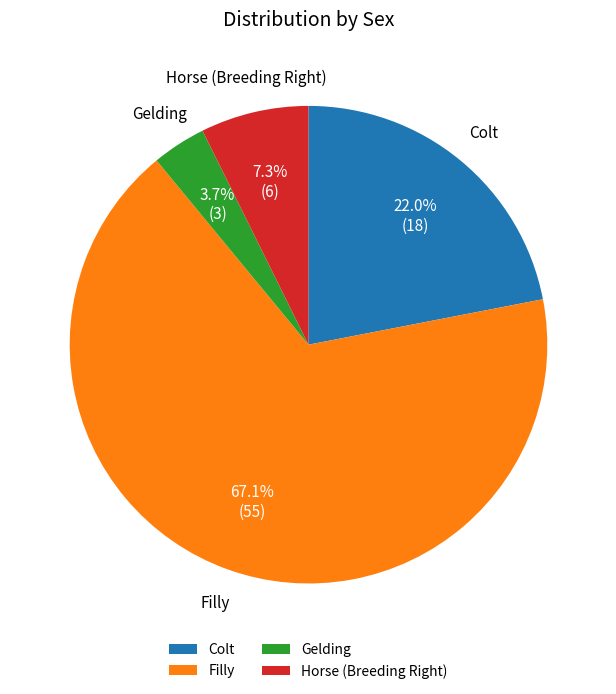

What is the largest slice in the pie chart?

Filly